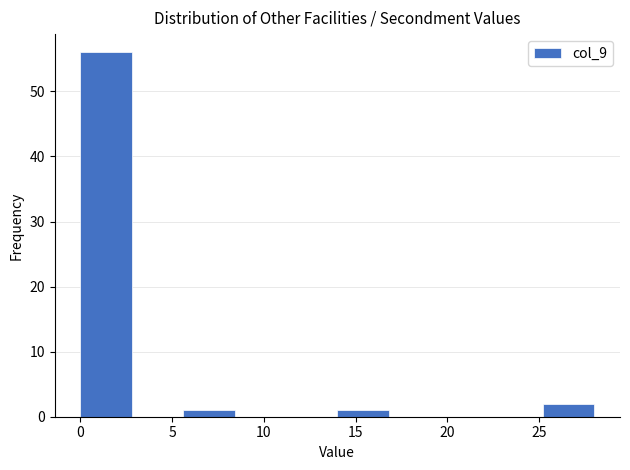

Reading left to right, list every bar in this chart as the range it spans on the x-axis followed by its height. Neither the bar edges nor the heights are printed on the chart, so give them approximately, as read against the axes.

0.0 to 2.8: 56
2.8 to 5.6: 0
5.6 to 8.4: 1
8.4 to 11.2: 0
11.2 to 14.0: 0
14.0 to 16.8: 1
16.8 to 19.6: 0
19.6 to 22.4: 0
22.4 to 25.2: 0
25.2 to 28.0: 2